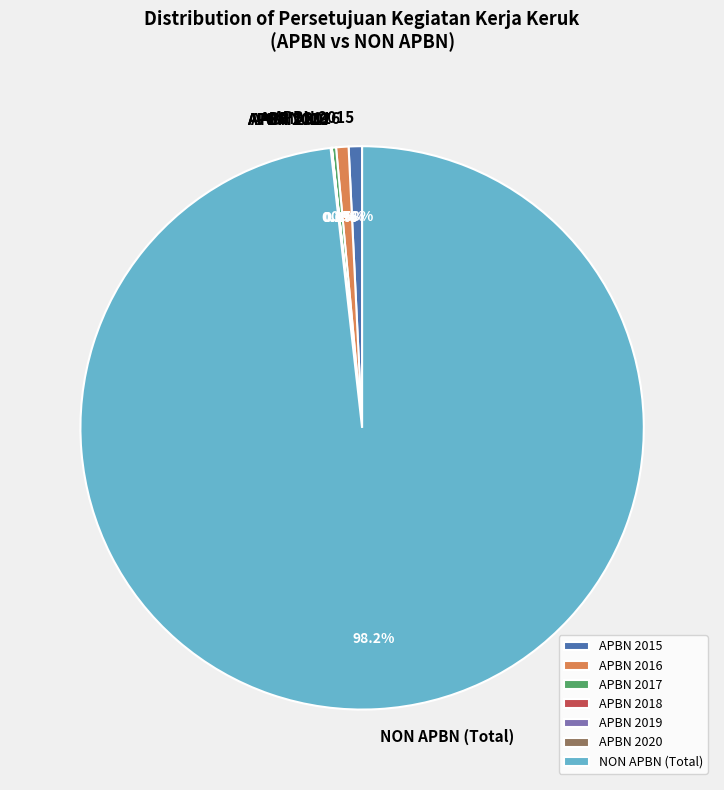

What is the majority slice?

NON APBN (Total)